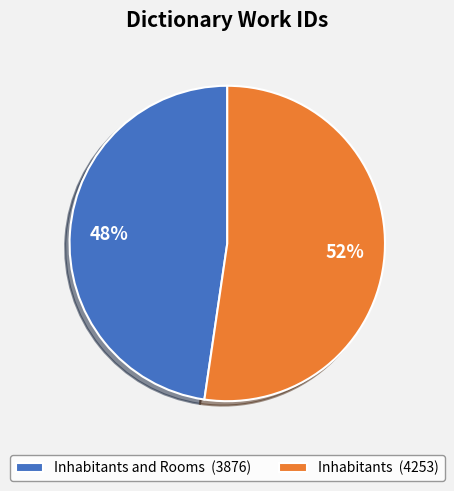

To the nearest percent, what is the combined percentage of Inhabitants (4253) and Inhabitants and Rooms (3876)?

100%